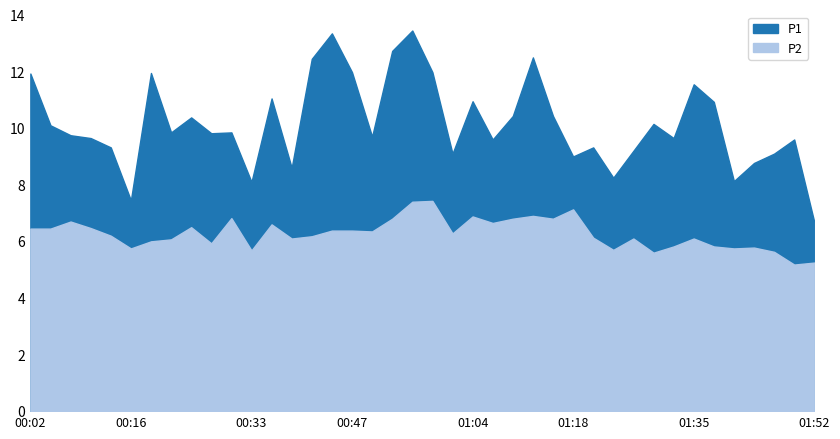

How many distinct data groups are displayed?

2